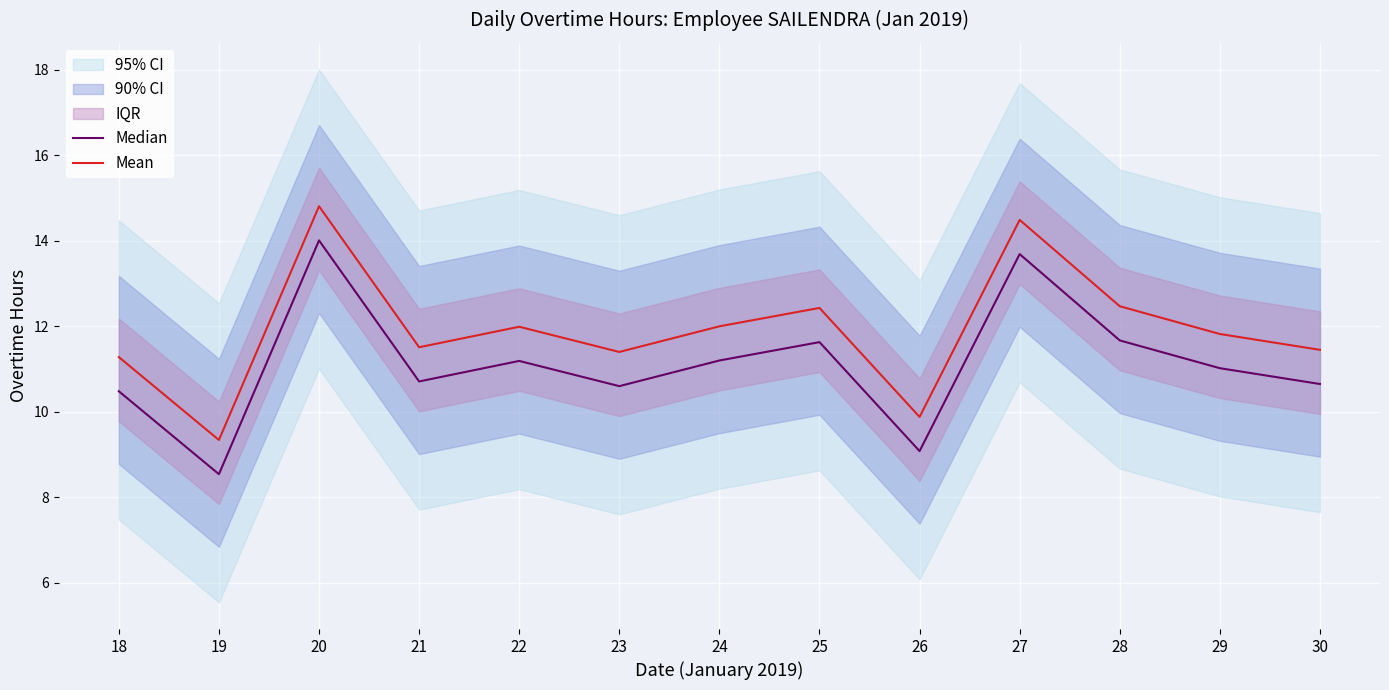

How many values in the Median series are below 11?

6